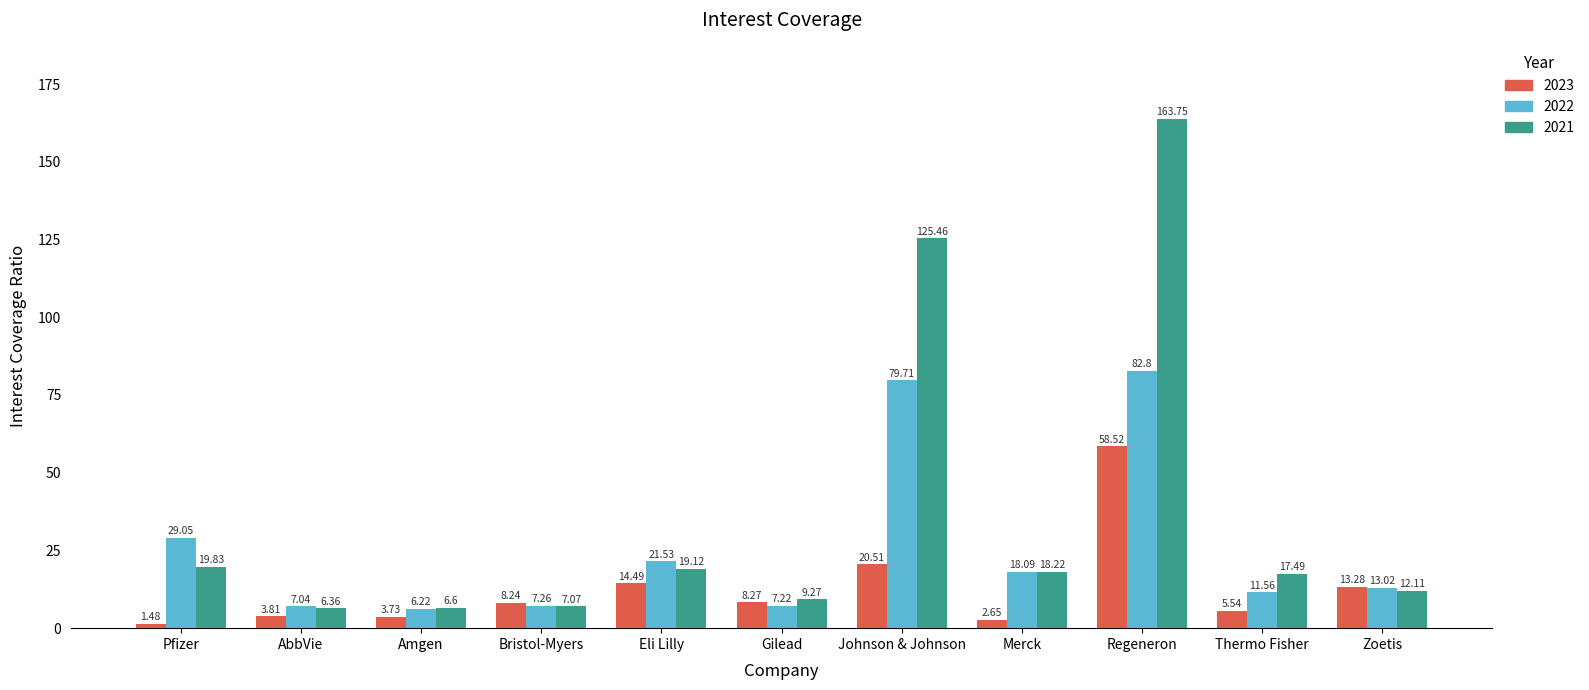

Are the bars grouped side by side (vs. stacked)?

Yes